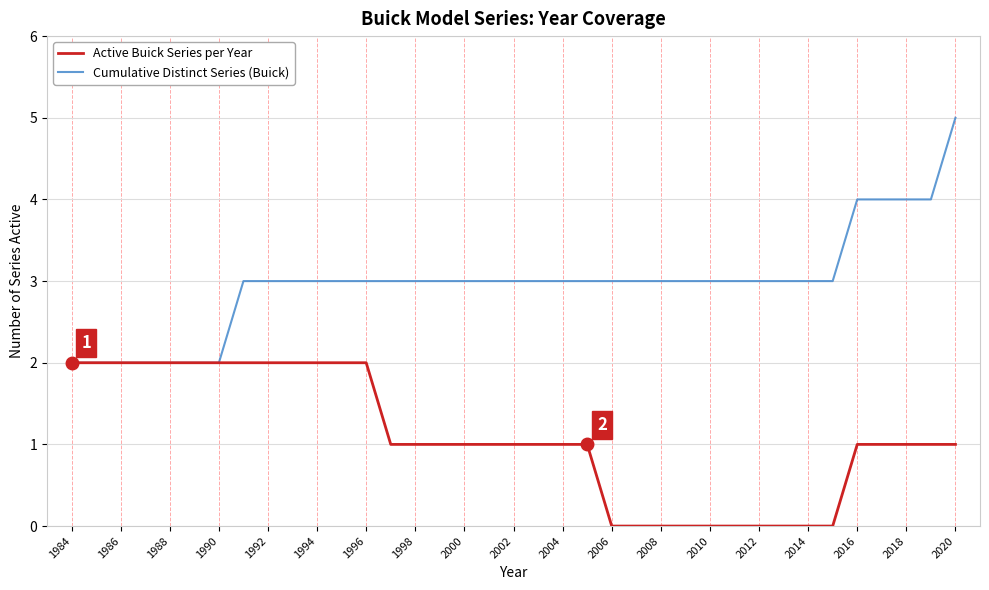

Count the Cumulative Distinct Series (Buick) values in the range 3 to 4.

29